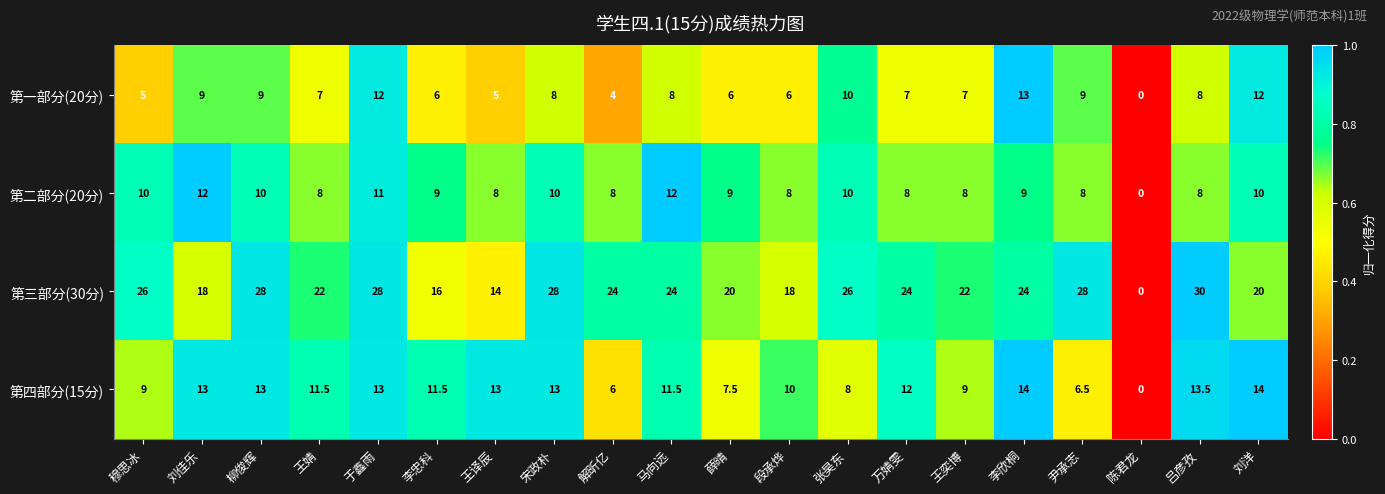

Which series changed the most between 段承烨 and 刘洋?

第一部分(20分)